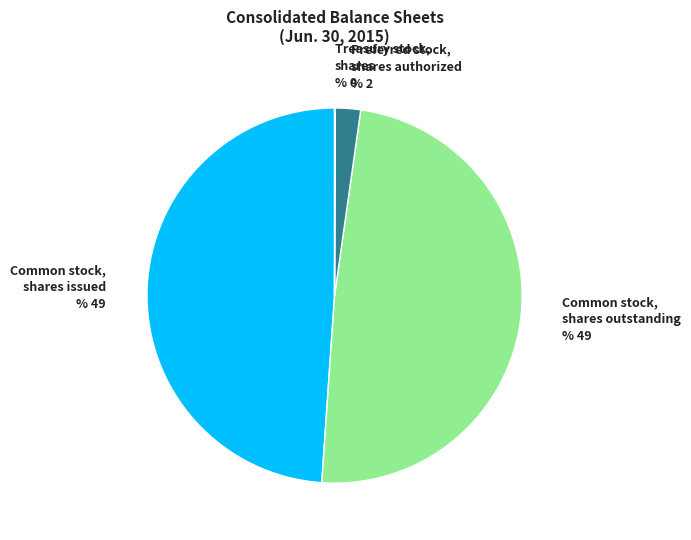

True or false: Common stock, shares outstanding accounts for 37% of the total.

False